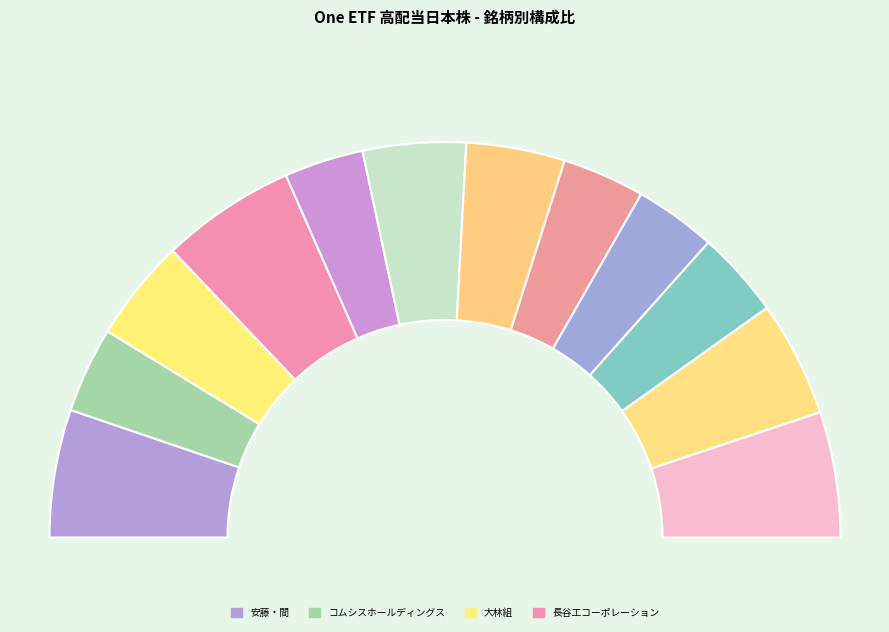

Rank the categories by value from lowest to highest.

鹿島建設, あい　ホールディングス, キリンホールディングス, コムシスホールディングス, 野村不動産ホールディングス, エクシオグループ, 大林組, 大和ハウス工業, 飯田グループホールディングス, 日本曹達, 安藤・間, 長谷工コーポレーション